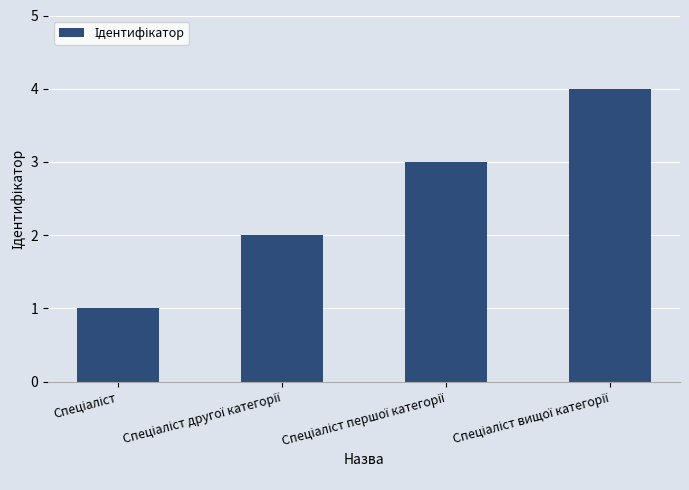

What is the difference between the maximum and minimum values?

3